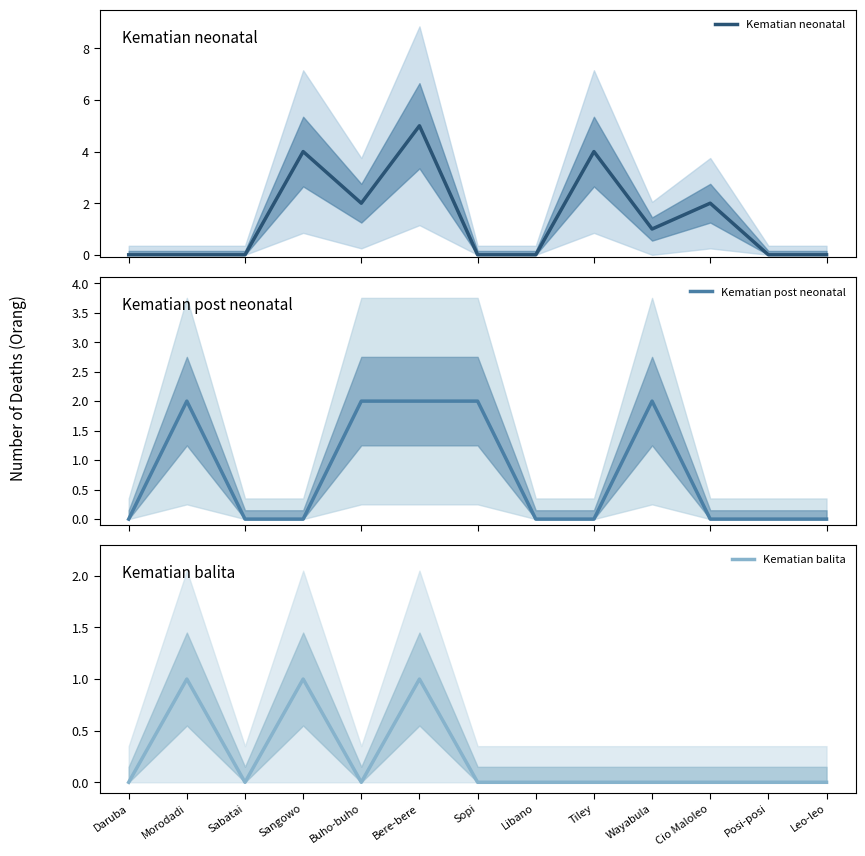

What is the label of the 4th point from the left?

Sangowo